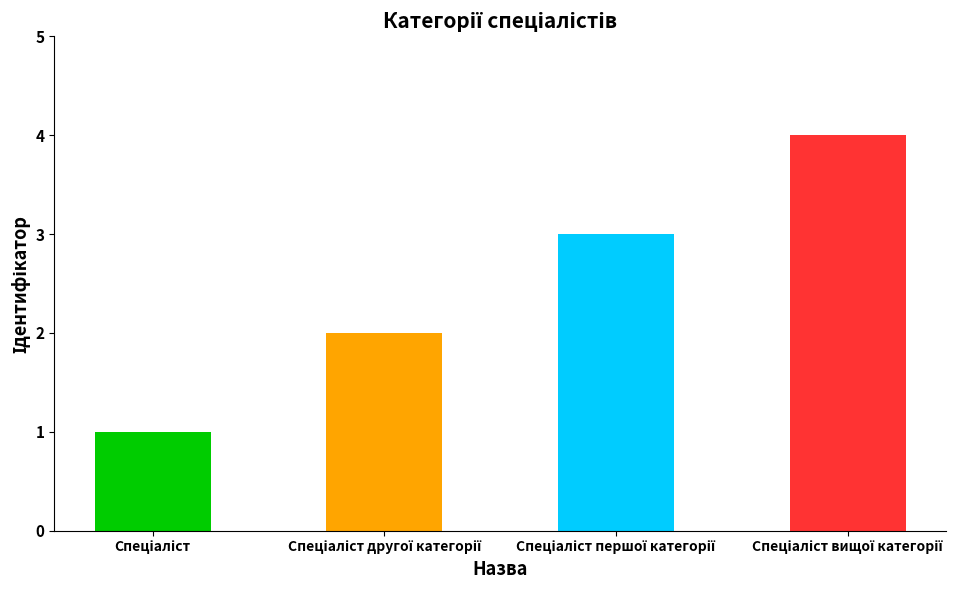

How many data points does each series have?

4